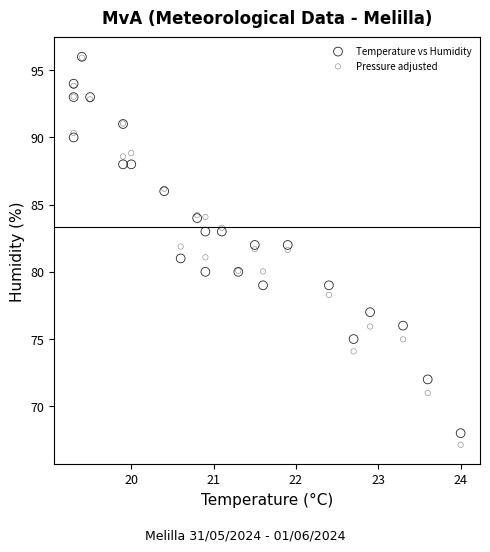

What are all the series names shown in the legend?

Temperature vs Humidity, Pressure adjusted